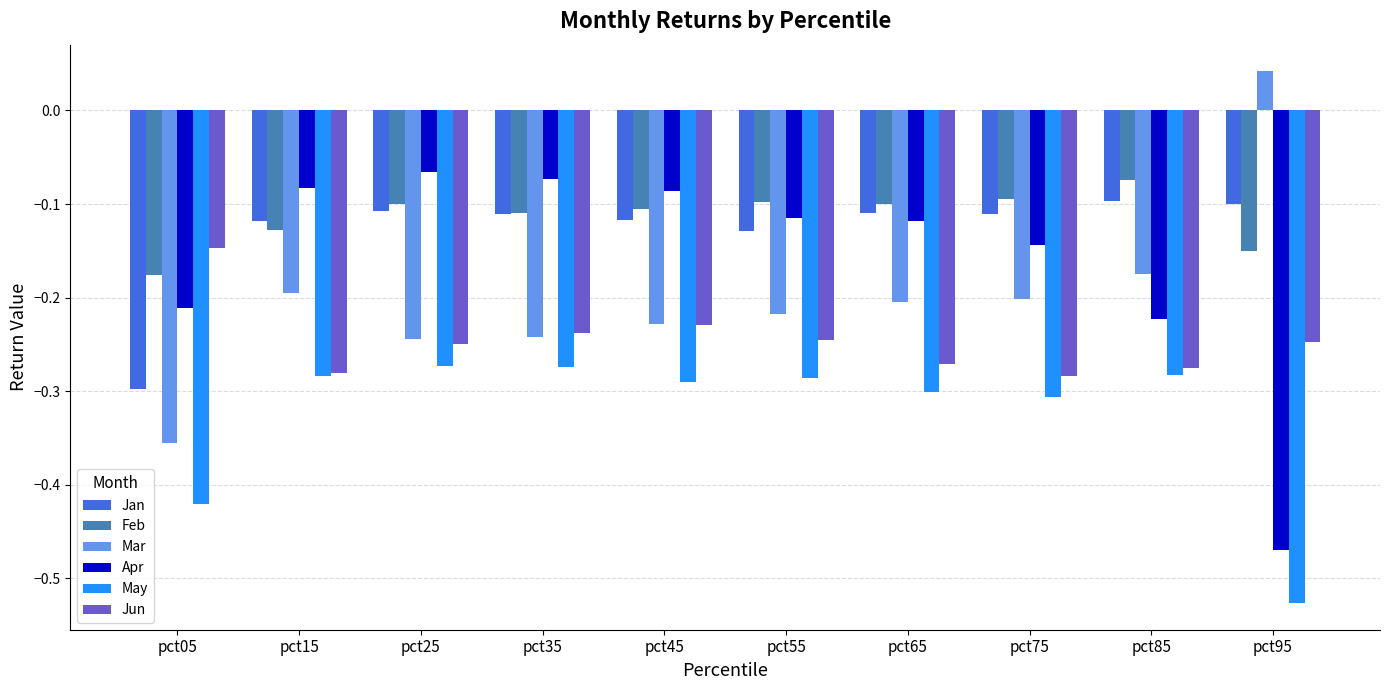

List the series in order of their peak value, lowest first.

May, Jun, Jan, Feb, Apr, Mar